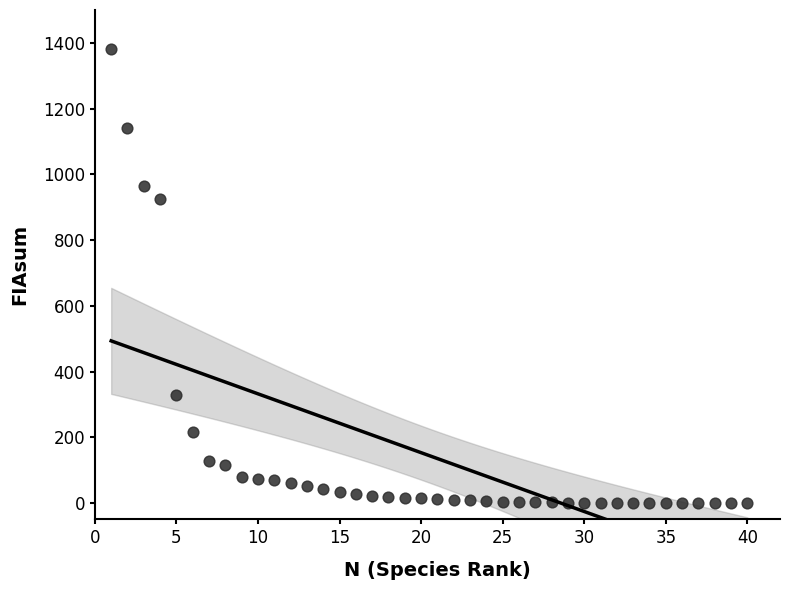

What Y value in the scatter plot is closest to 690?

926.0